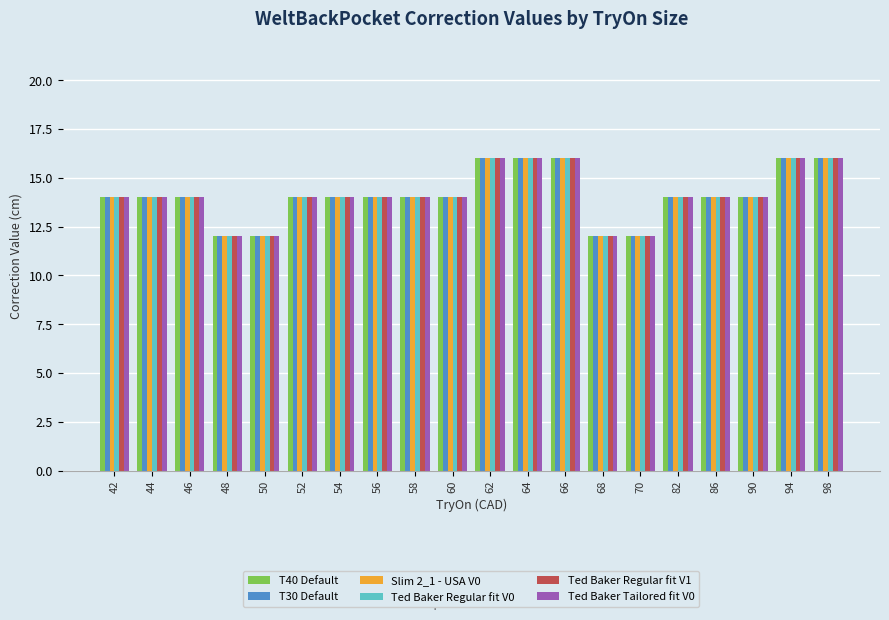

What is the total value across all series at 54?

84